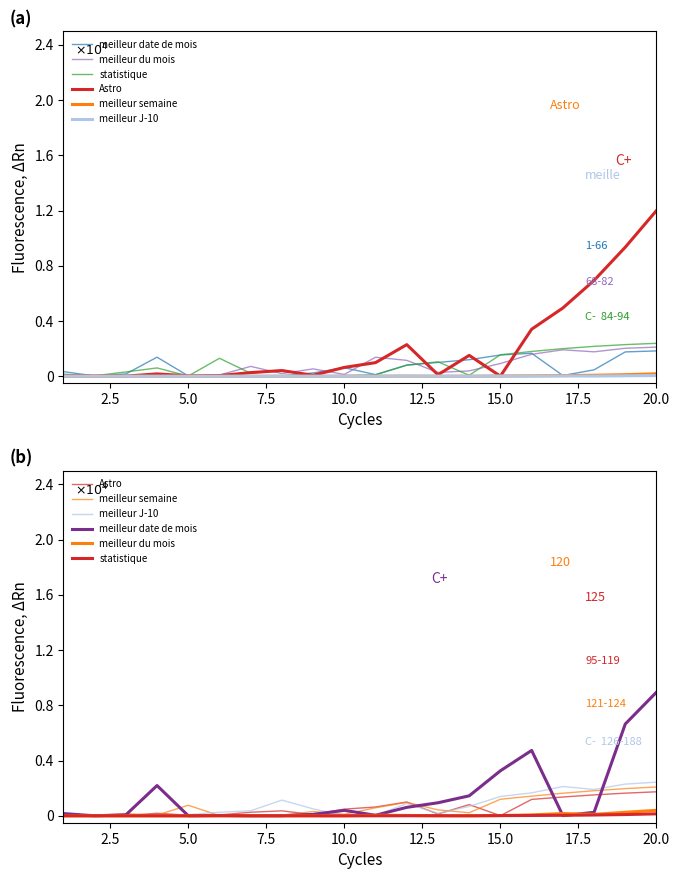

What are all the series names shown in the legend?

meilleur date de mois, meilleur du mois, statistique, Astro, meilleur semaine, meilleur J-10